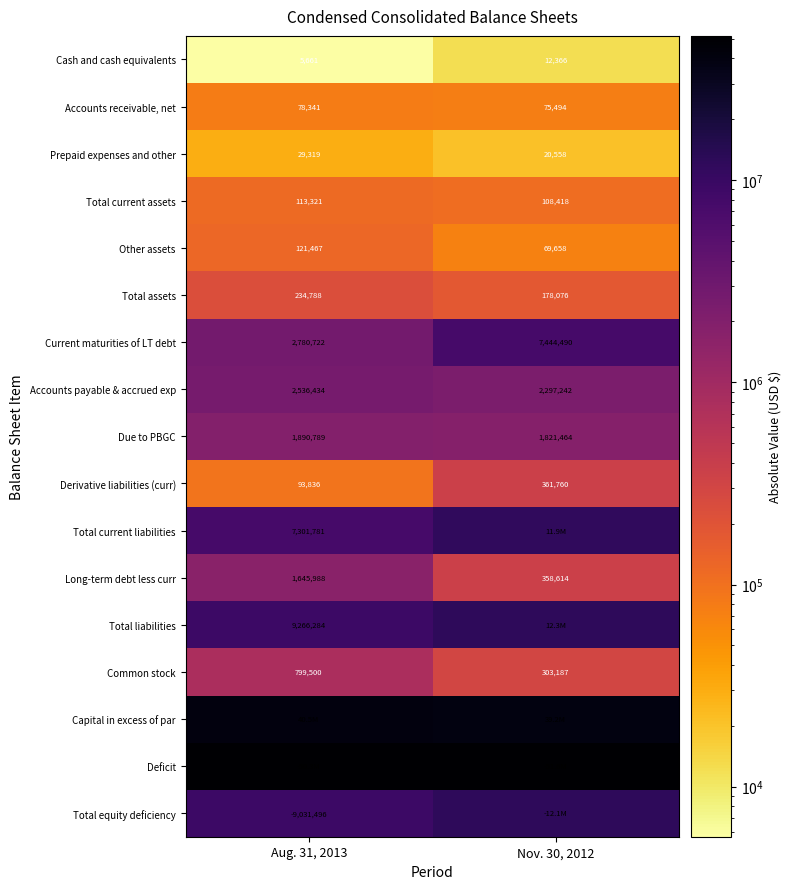

Is the value of Other assets at Aug. 31, 2013 greater than the value of Long-term debt less curr at Nov. 30, 2012?

No